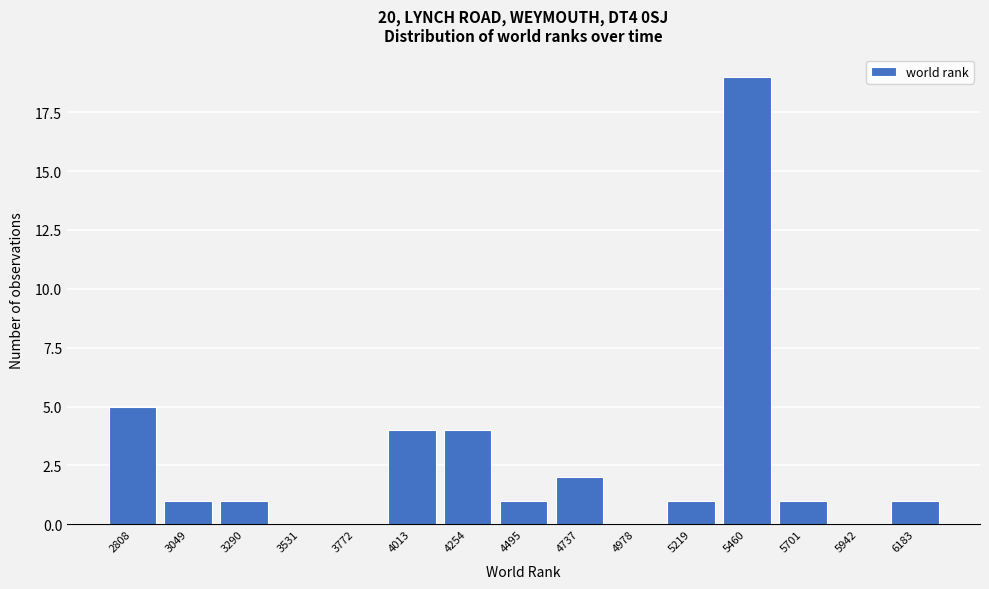

Reading left to right, transcribe all the data shown in this chart.

2808=5	3049=1	3290=1	3531=0	3772=0	4013=4	4254=4	4495=1	4737=2	4978=0	5219=1	5460=19	5701=1	5942=0	6183=1